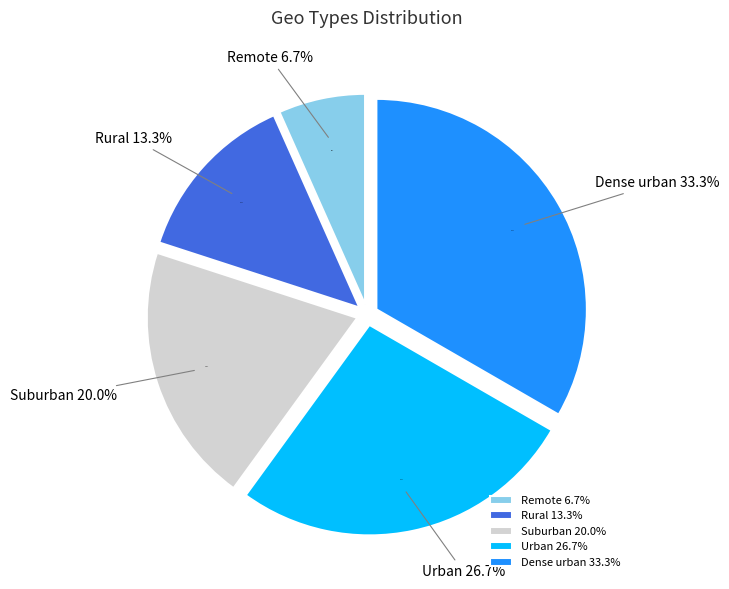

Which slice is the largest?

Dense urban